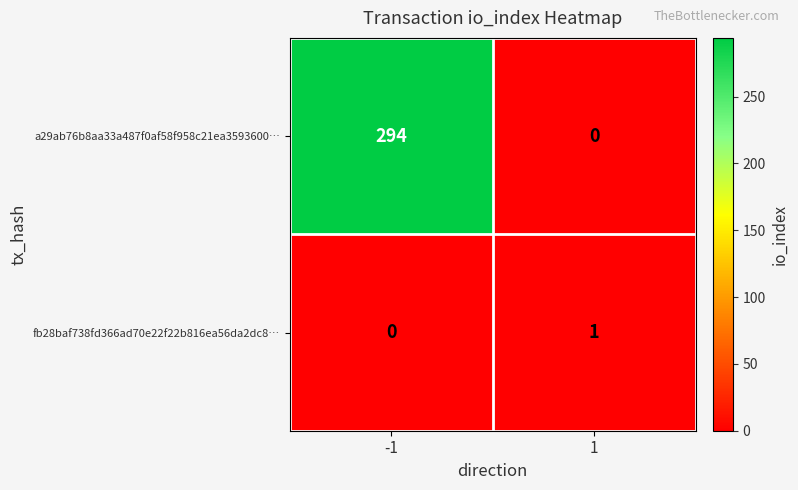

What is the highest value of the a29ab76b8aa33a487f0af58f958c21ea3593600… series?

294